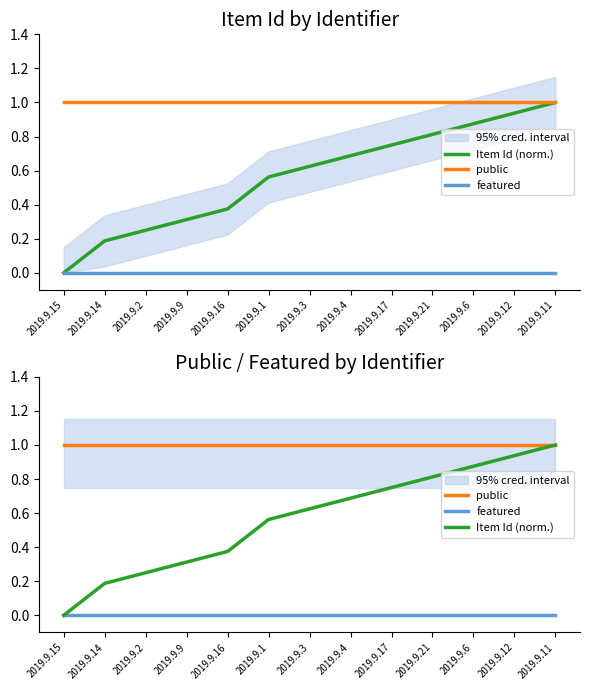

True or false: public and Item Id (norm.) cross at least once.

False